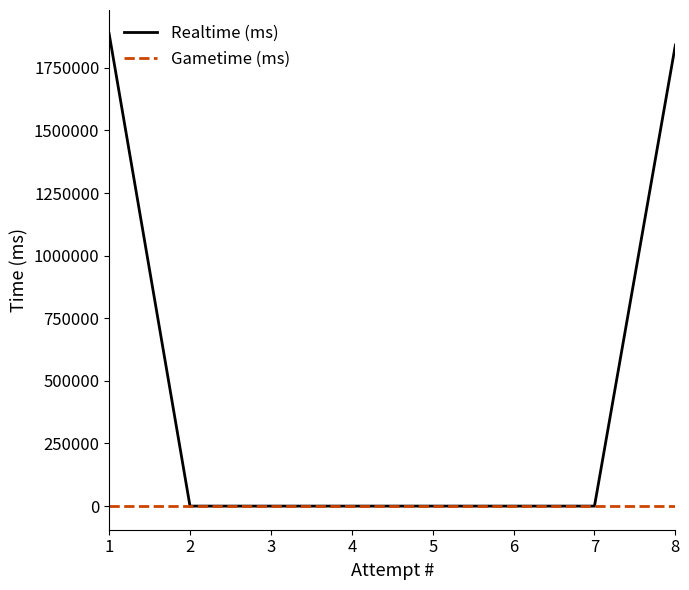

List the series in order of their overall mean, highest first.

Realtime (ms), Gametime (ms)